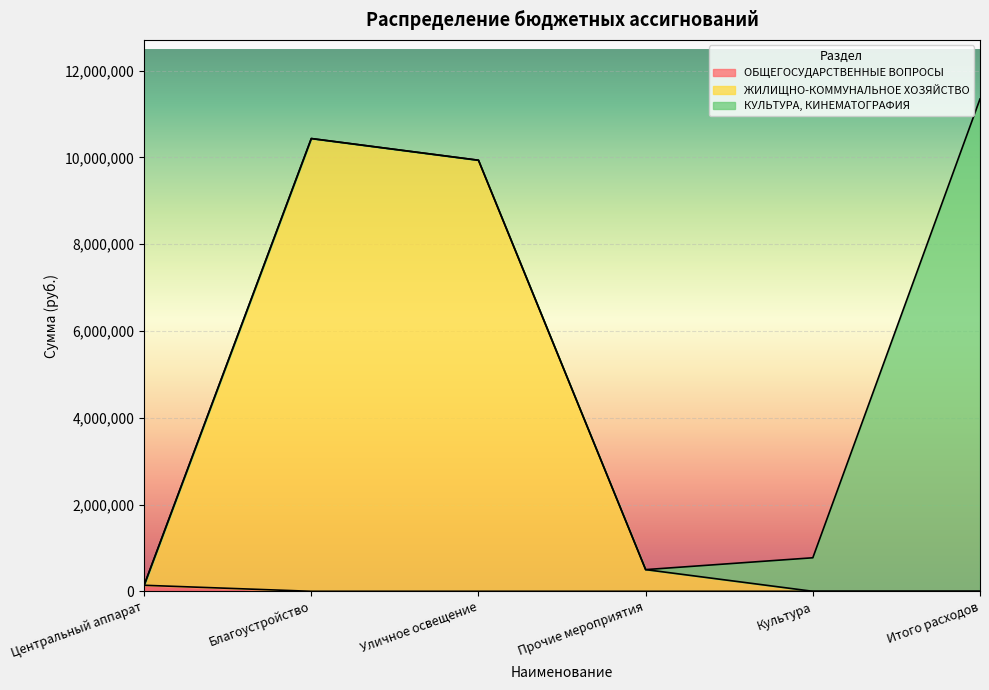

Is the value of ОБЩЕГОСУДАРСТВЕННЫЕ ВОПРОСЫ at Итого расходов greater than the value of ЖИЛИЩНО-КОММУНАЛЬНОЕ ХОЗЯЙСТВО at Итого расходов?

No